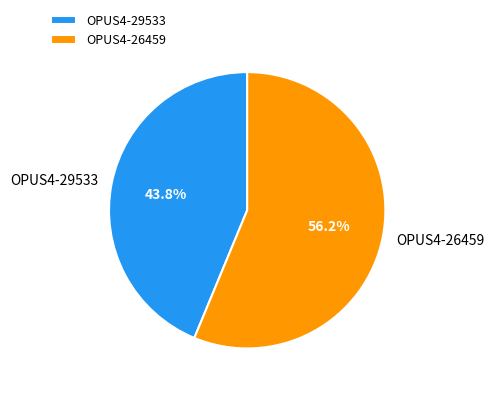

True or false: OPUS4-26459 accounts for 56% of the total.

True